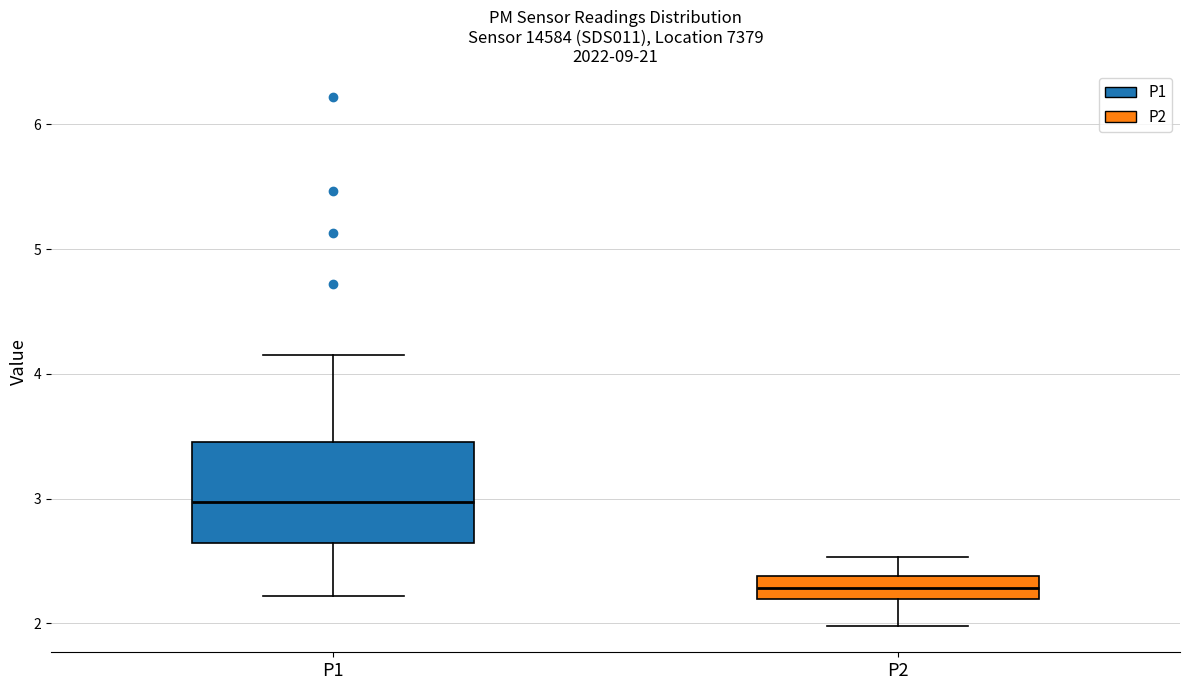

Where does the median line of the box for P2 sit on the y-axis? The values are not printed on the chart, so give them approximately, as read against the axis.

2.3